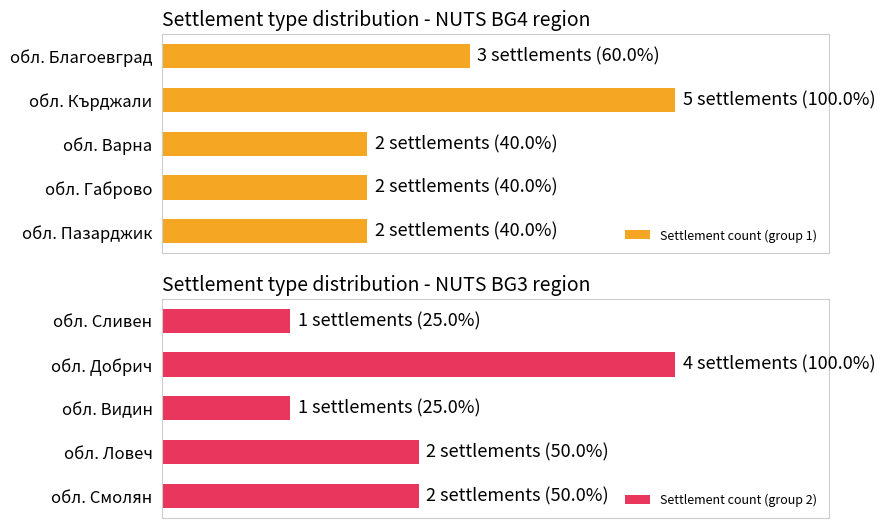

How many values in the Settlement count (group 2) series exceed 50?

1